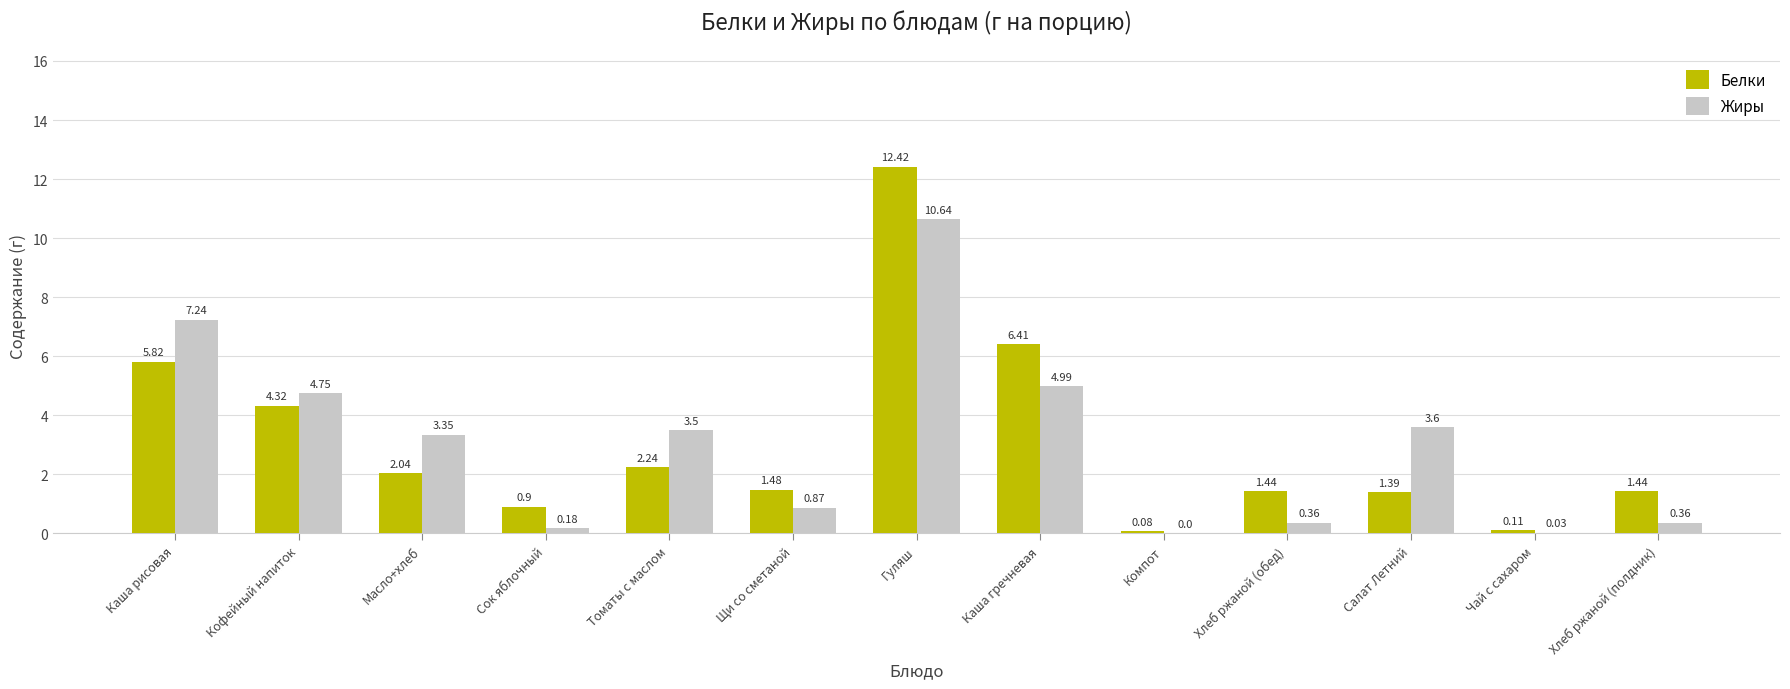

At which label does Белки reach its peak?

Гуляш